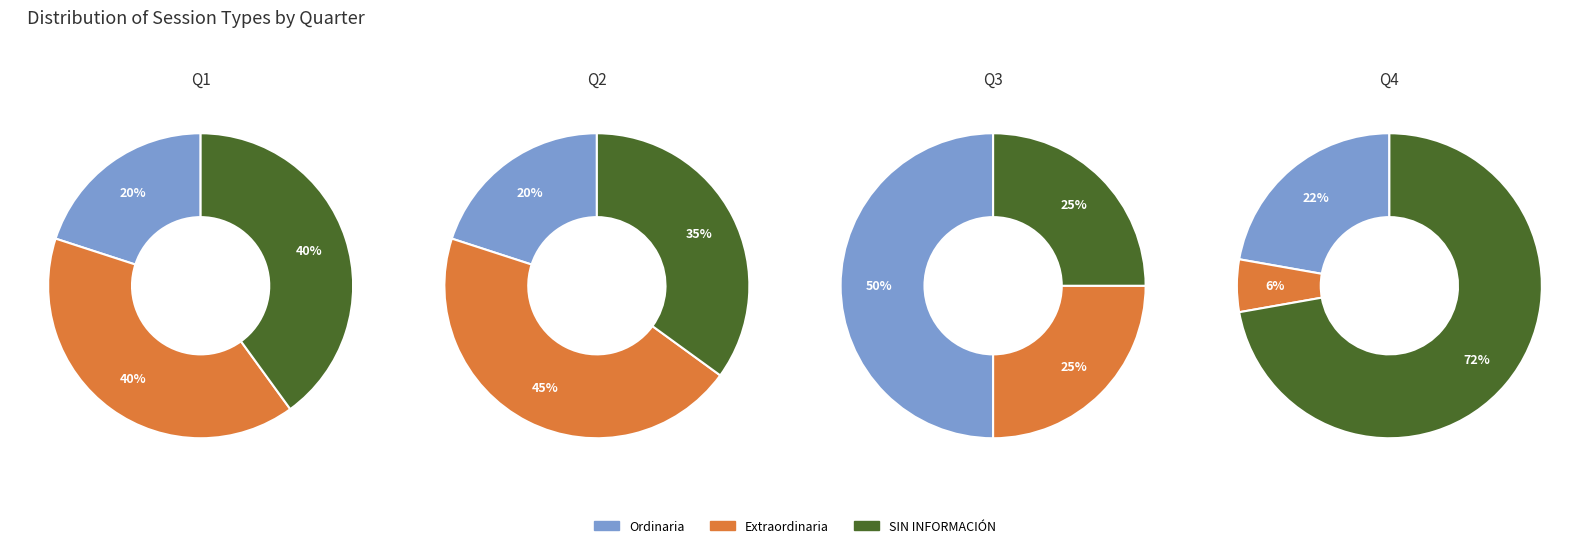

Does any single category account for the majority?

No